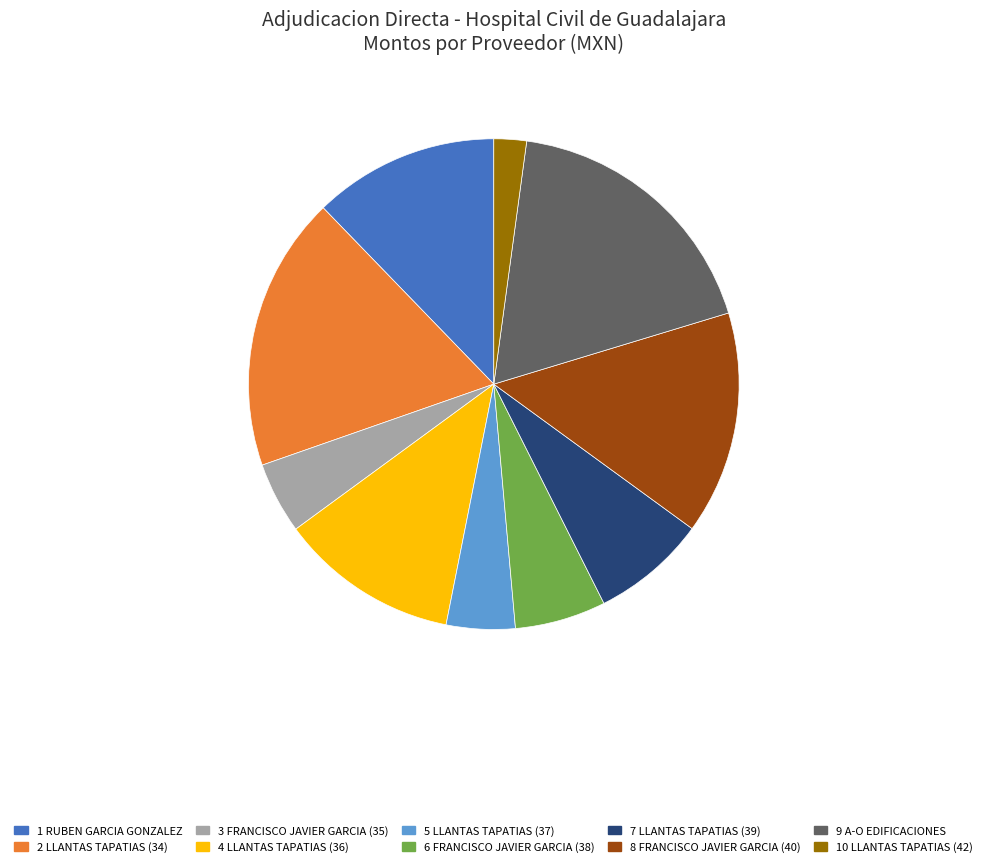

Does any single category account for the majority?

No